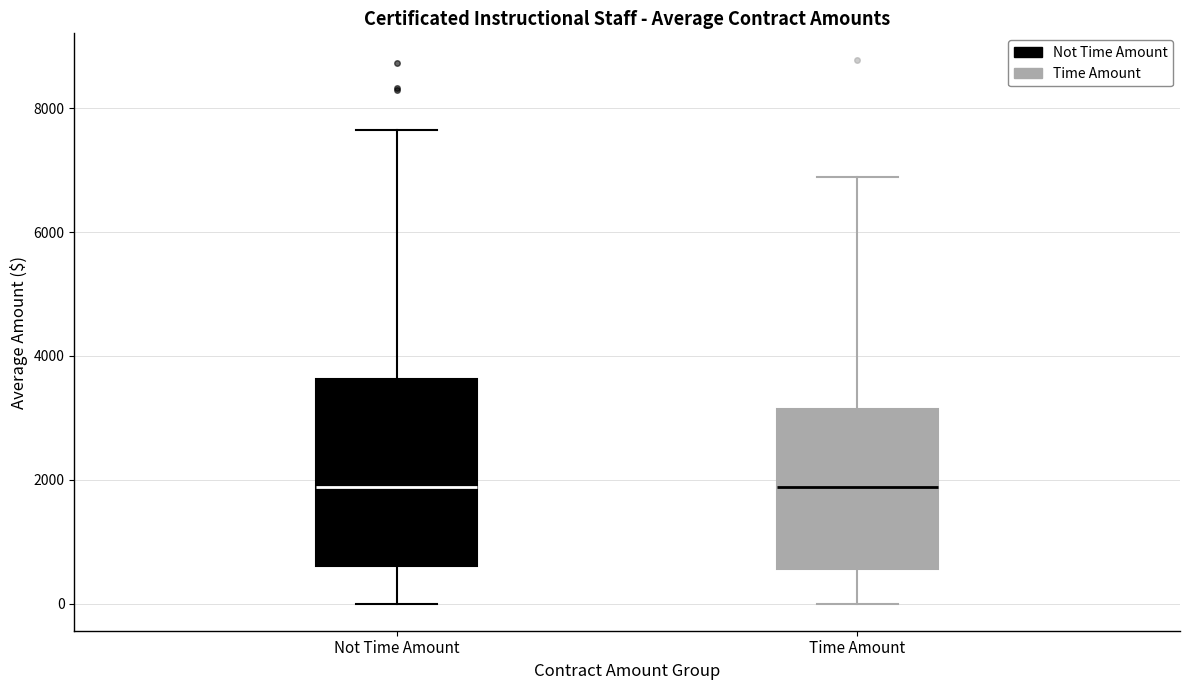

Reading left to right, read every box against the y-axis: the position of its median line, the range the box covers, and the ends of its whiskers. The values are not printed on the chart, so give them approximately, as read against the axis.

Not Time Amount: median 1800, box 600 to 3600, whiskers 0 to 7600
Time Amount: median 1800, box 600 to 3200, whiskers 0 to 6800